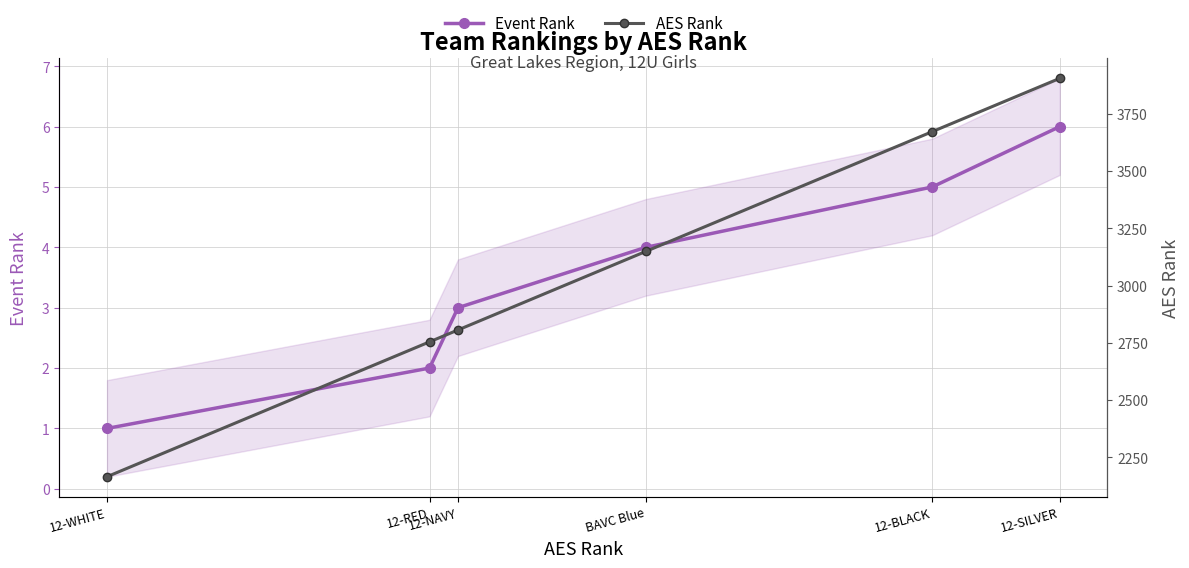

What is the difference between the AES Rank values at 12-SILVER and 12-NAVY?

1099